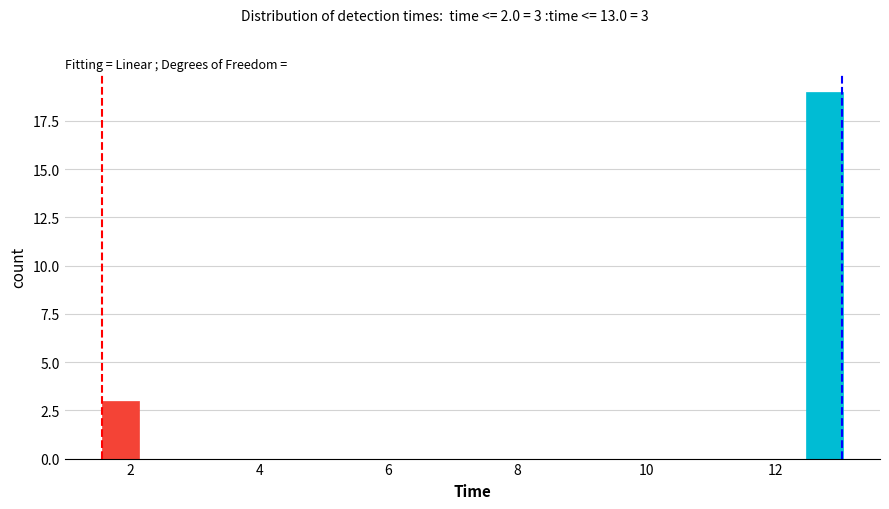

Read against the x-axis, roughly where is the centre of the tallest bar?

12.8